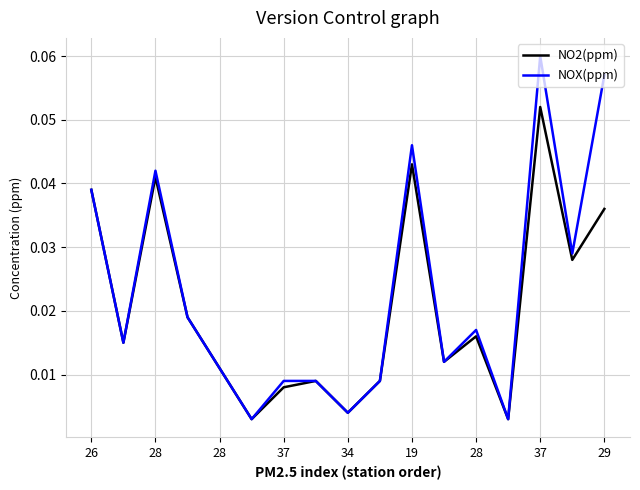

List the series in order of their peak value, highest first.

NOX(ppm), NO2(ppm)